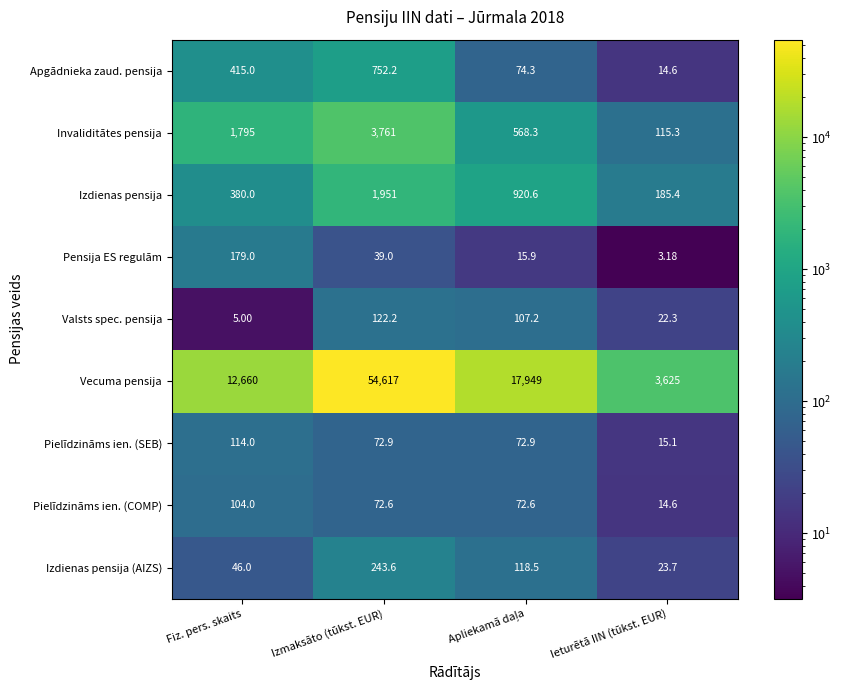

Which series has the largest total across all categories?

Vecuma pensija